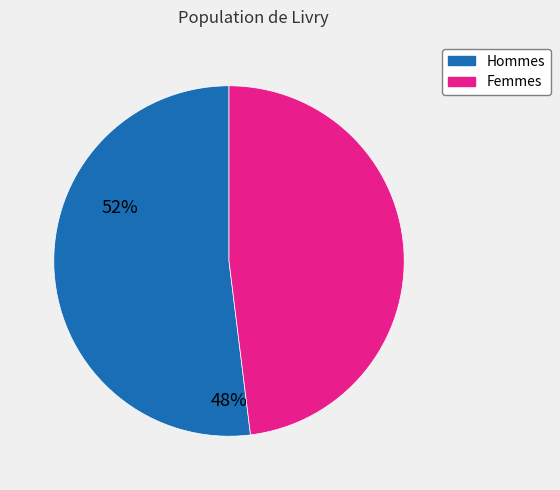

True or false: Femmes accounts for 48% of the total.

True